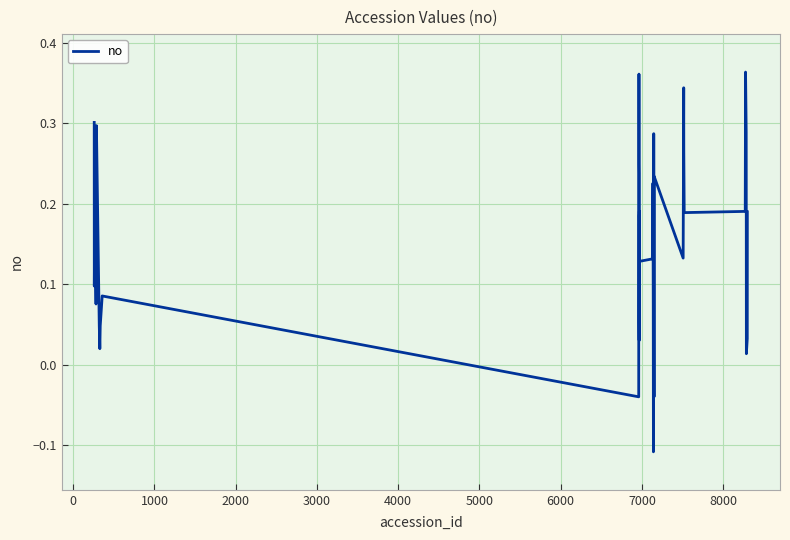

How many values are below 0?

4